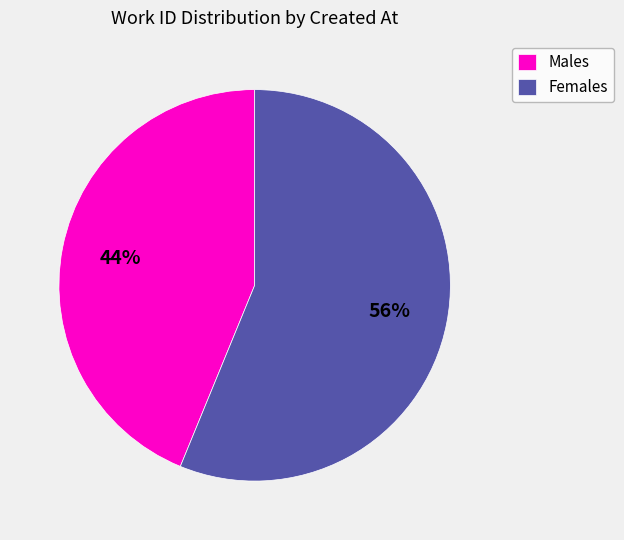

Count the number of slices in the pie.

2